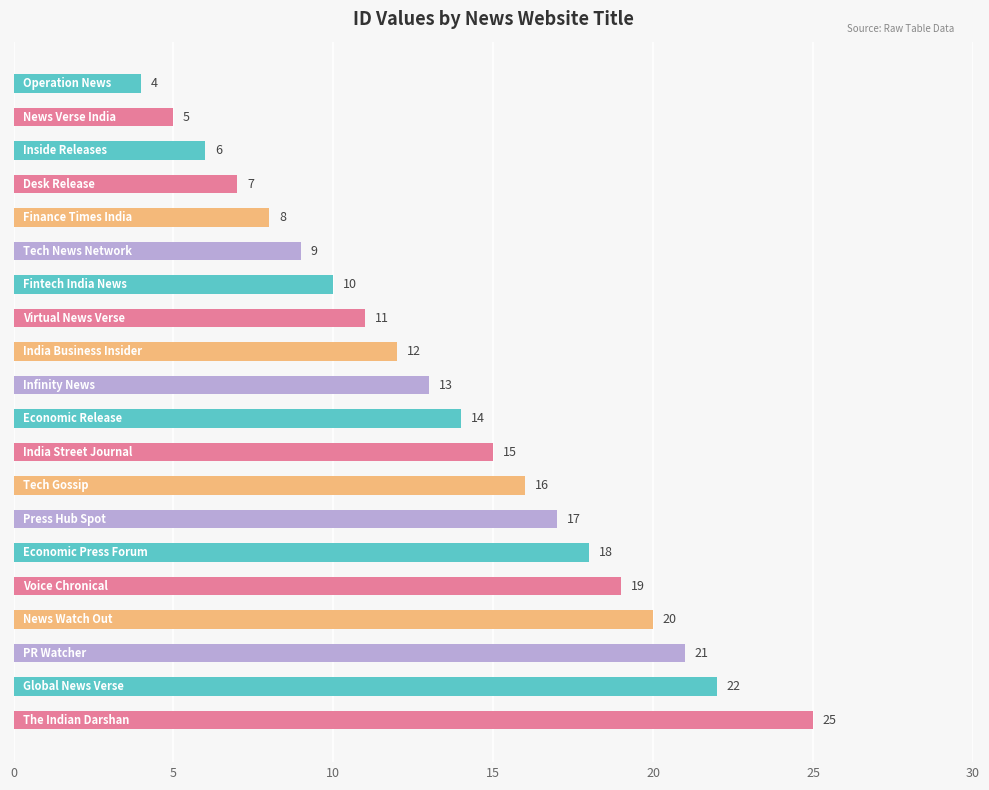

What is the value of the 9th bar from the top?

12